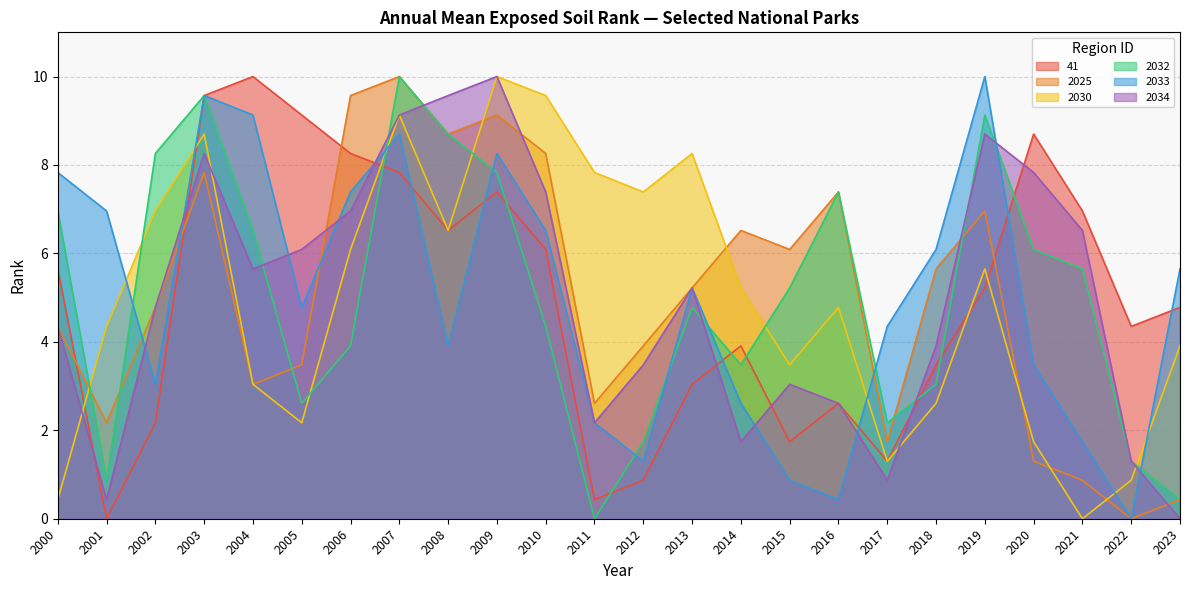

What is the sum of all 2030 values?

120.0